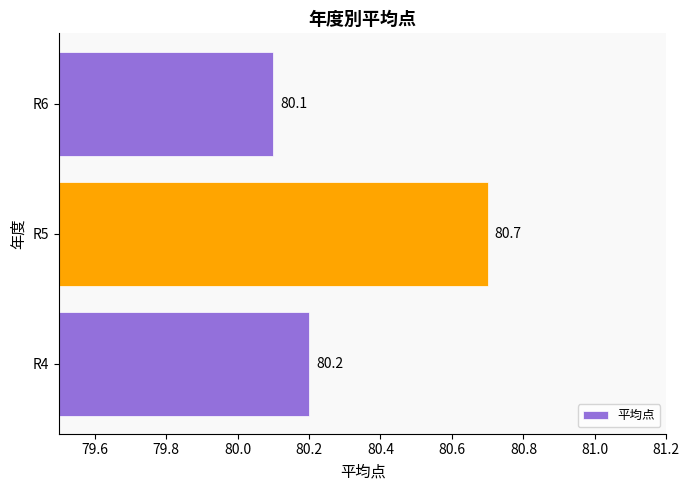

Reading bottom to top, transcribe all the data shown in this chart.

80.2	80.7	80.1